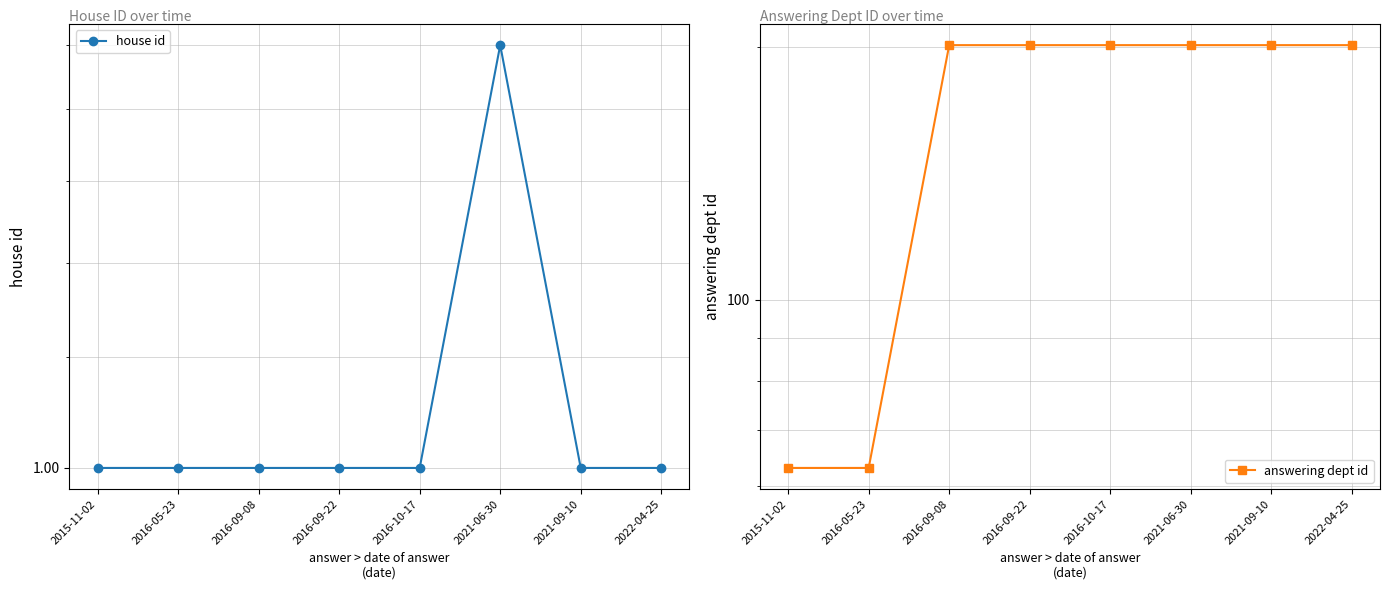

How many series are shown in this chart?

2